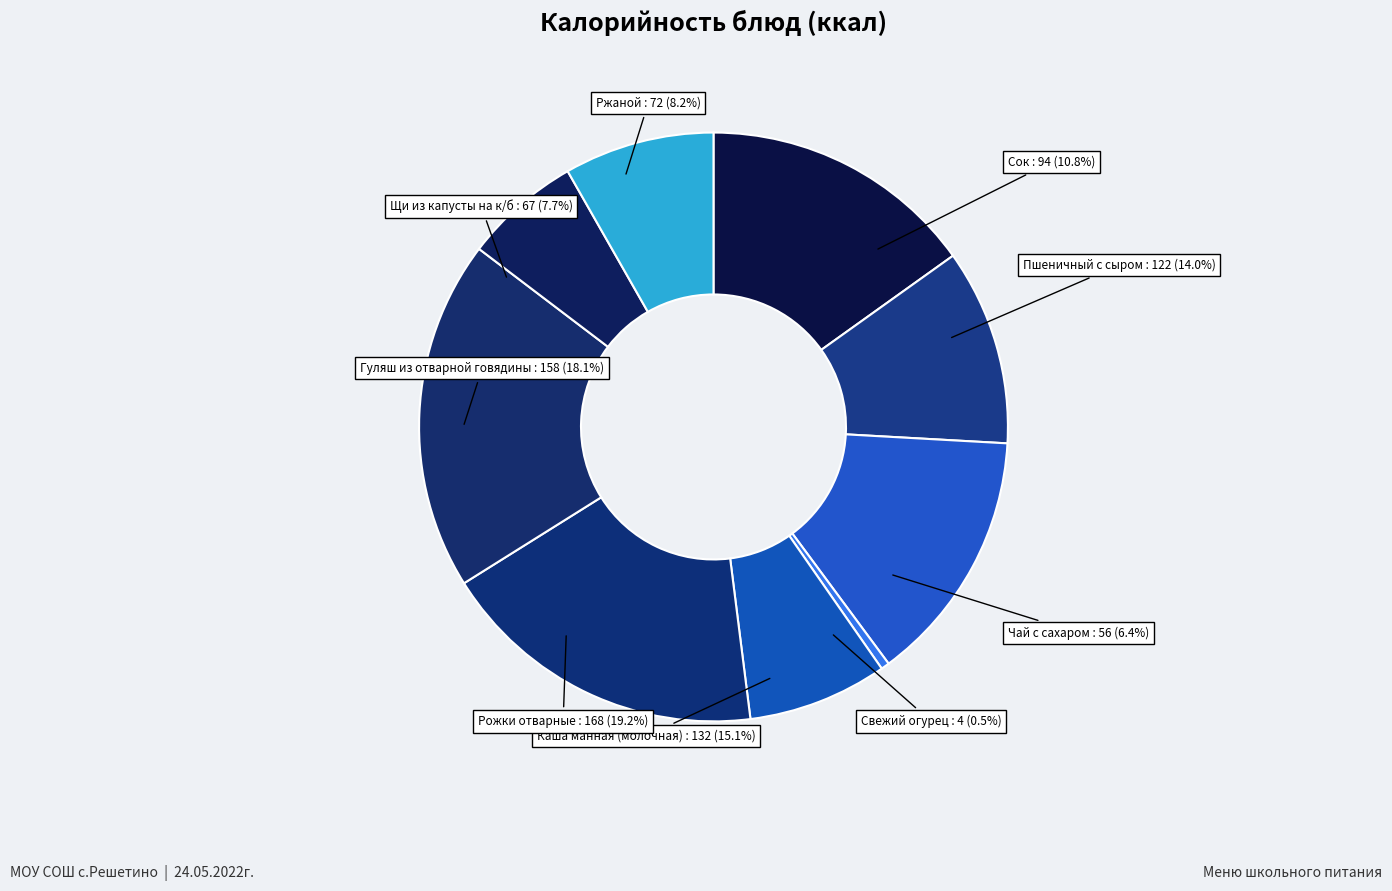

To the nearest percent, what percentage of the pie is Рожки отварные?

19%